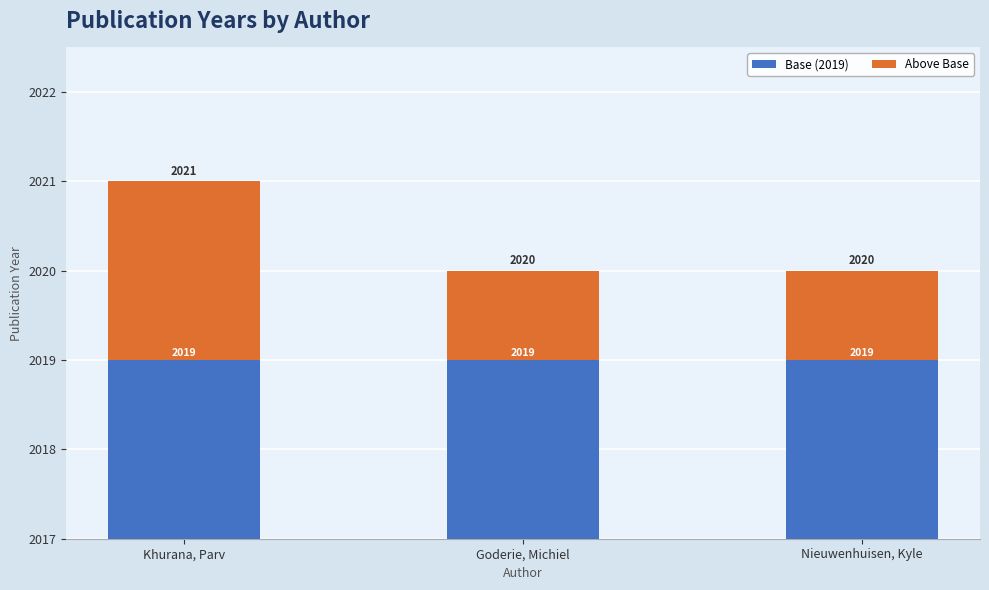

What is the label of the 2nd bar from the left?

Goderie, Michiel